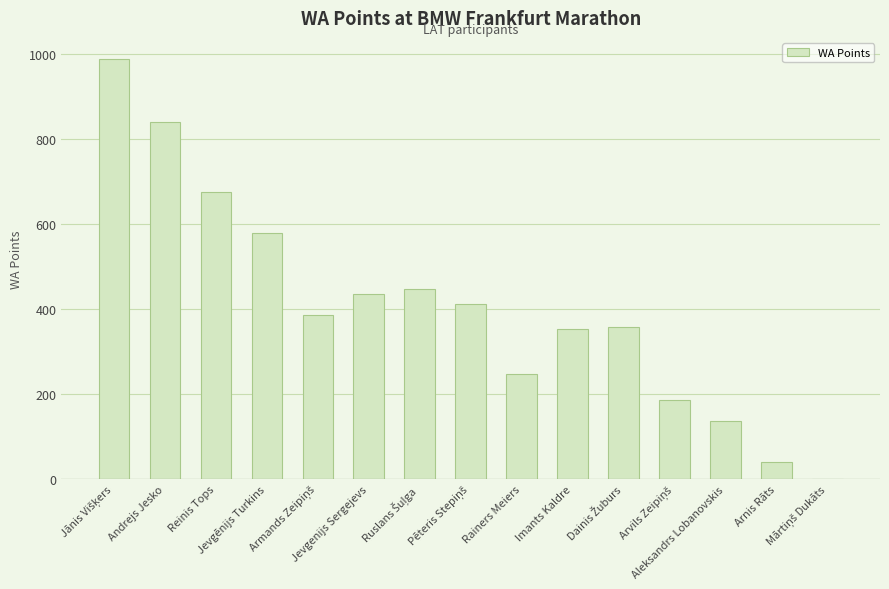

What is the maximum value shown in the chart?

989